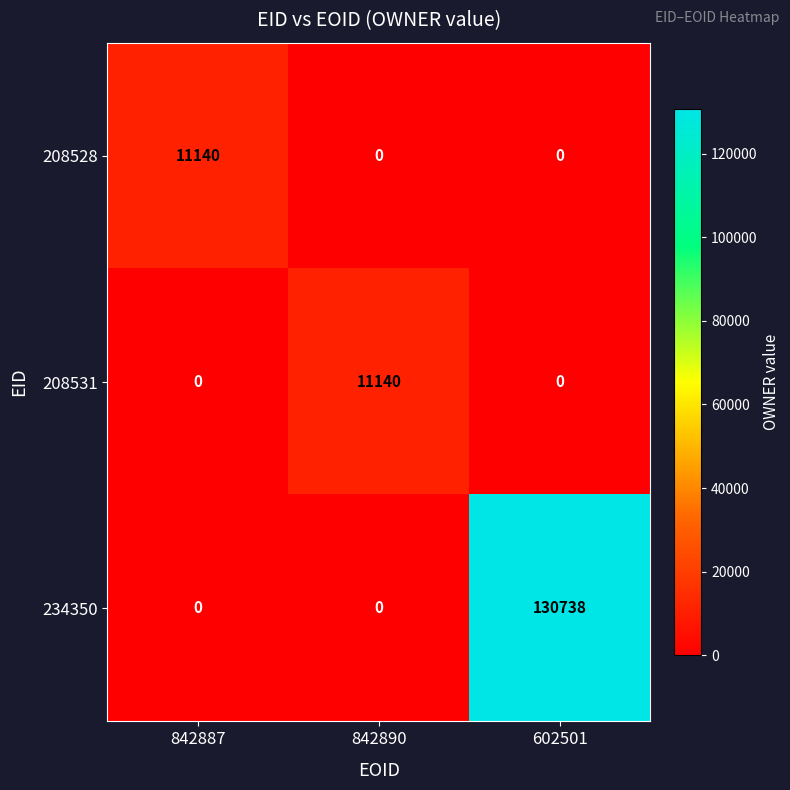

What is the total value across all series at 842890?

11140